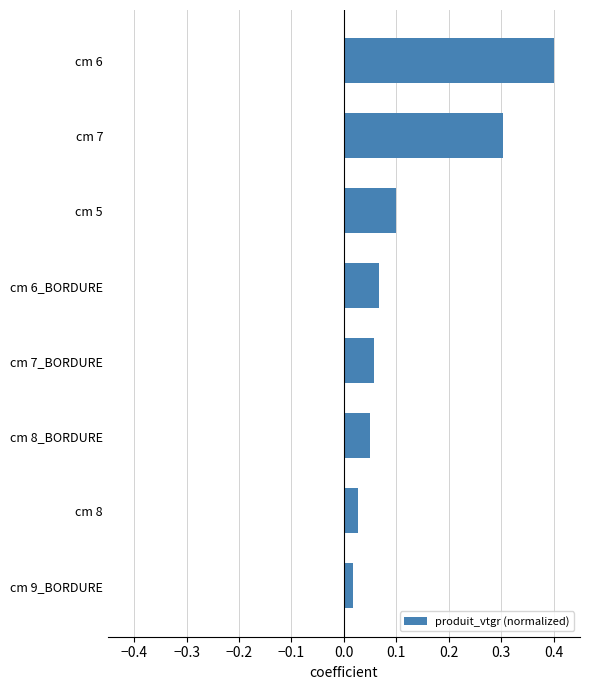

What is the difference between the maximum and minimum values?

0.4